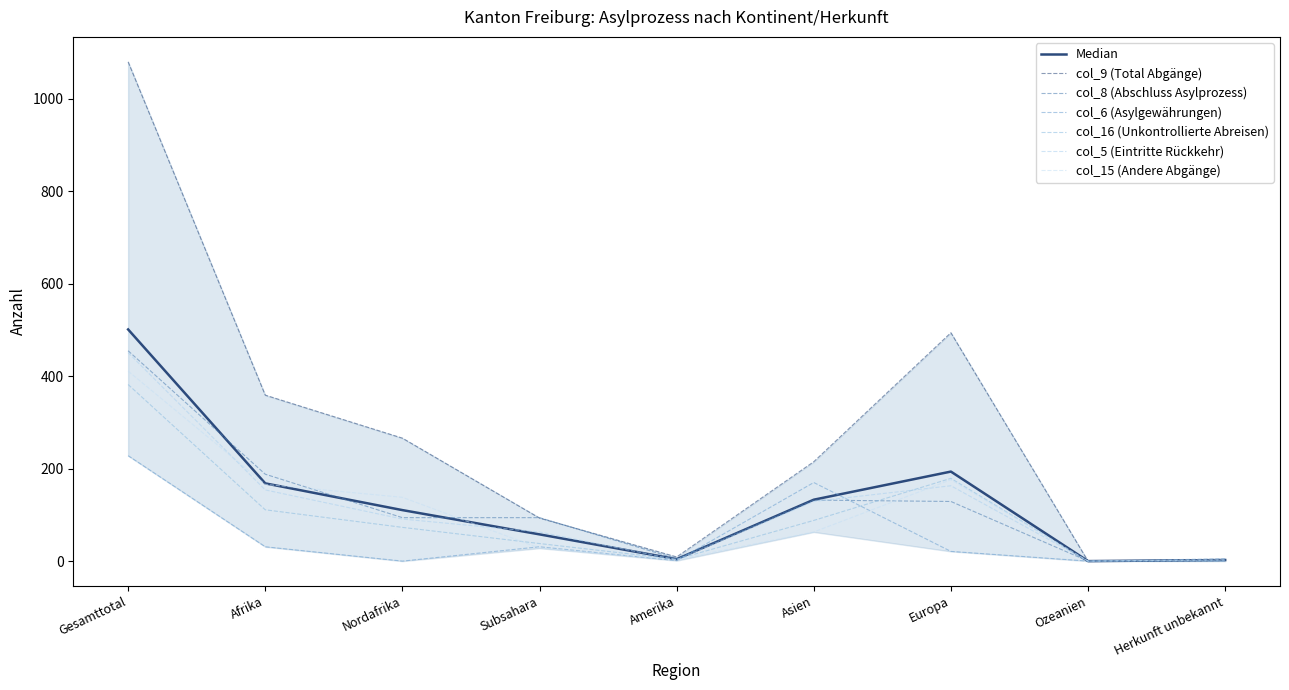

The value of col_5 (Eintritte Rückkehr) at Subsahara is 63. True or false?

True